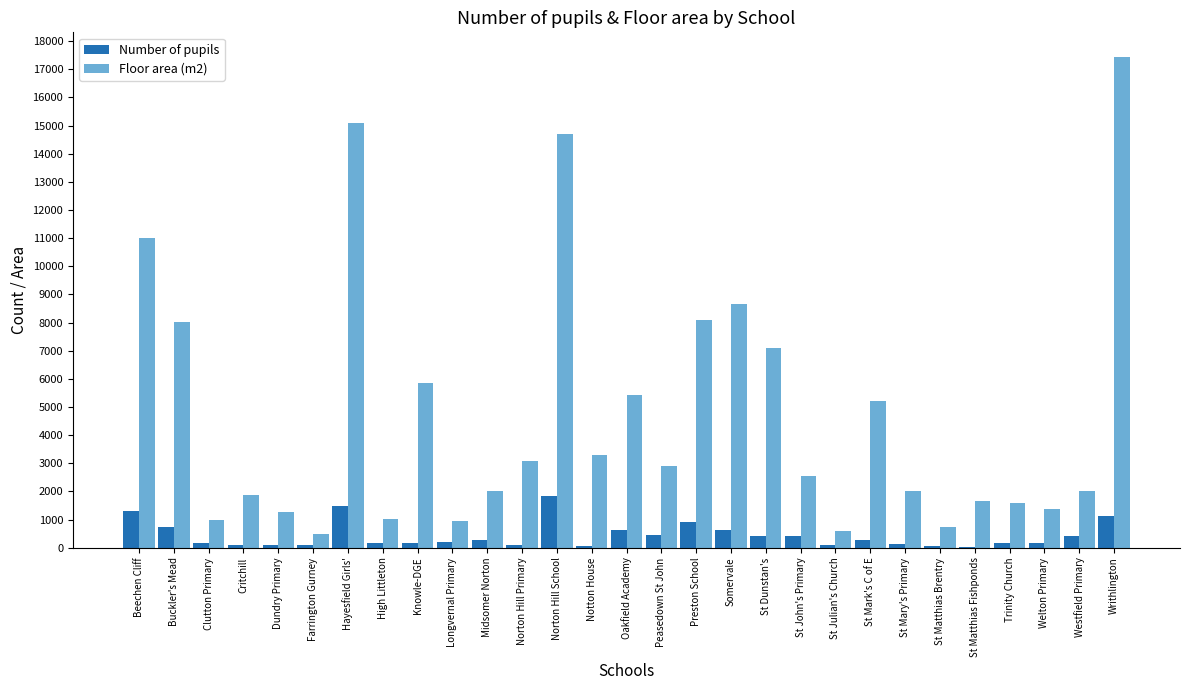

What is the difference between the Floor area (m2) values at Midsomer Norton and Somervale?

6660